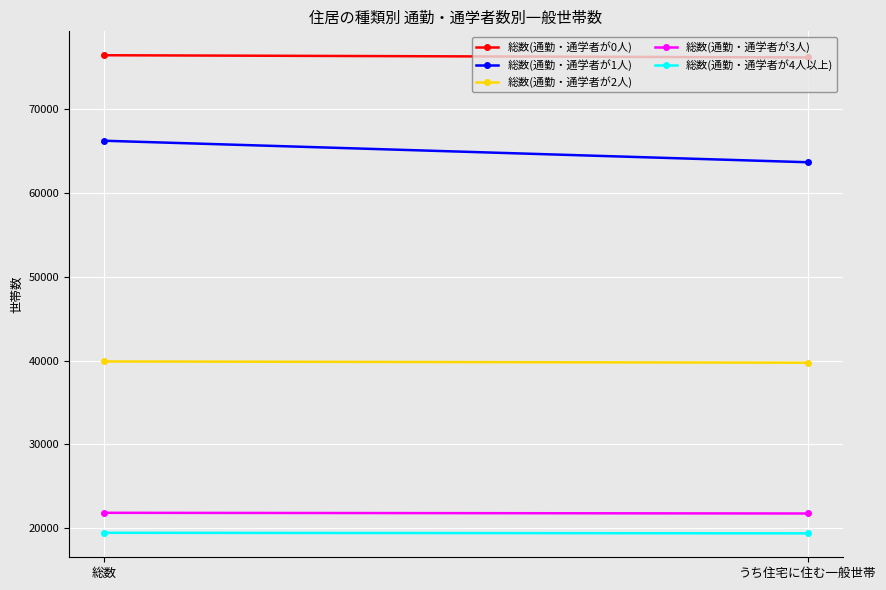

Where is 総数(通勤・通学者が0人) nearest to the value 76255?

うち住宅に住む一般世帯